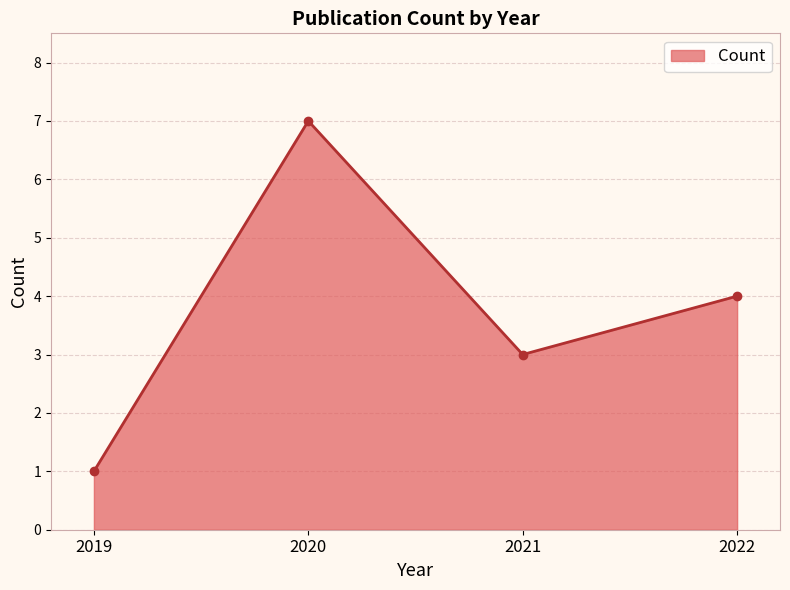

Count the values in the range 3 to 7.

3